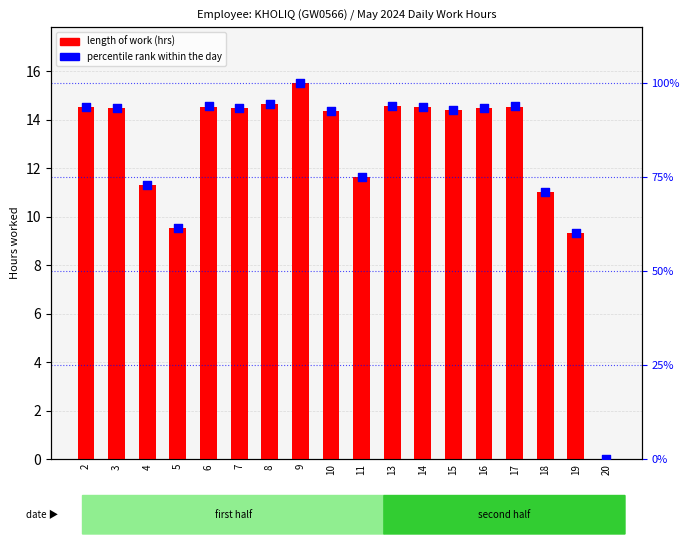

Which series contains the highest Y value?

percentile rank within the day